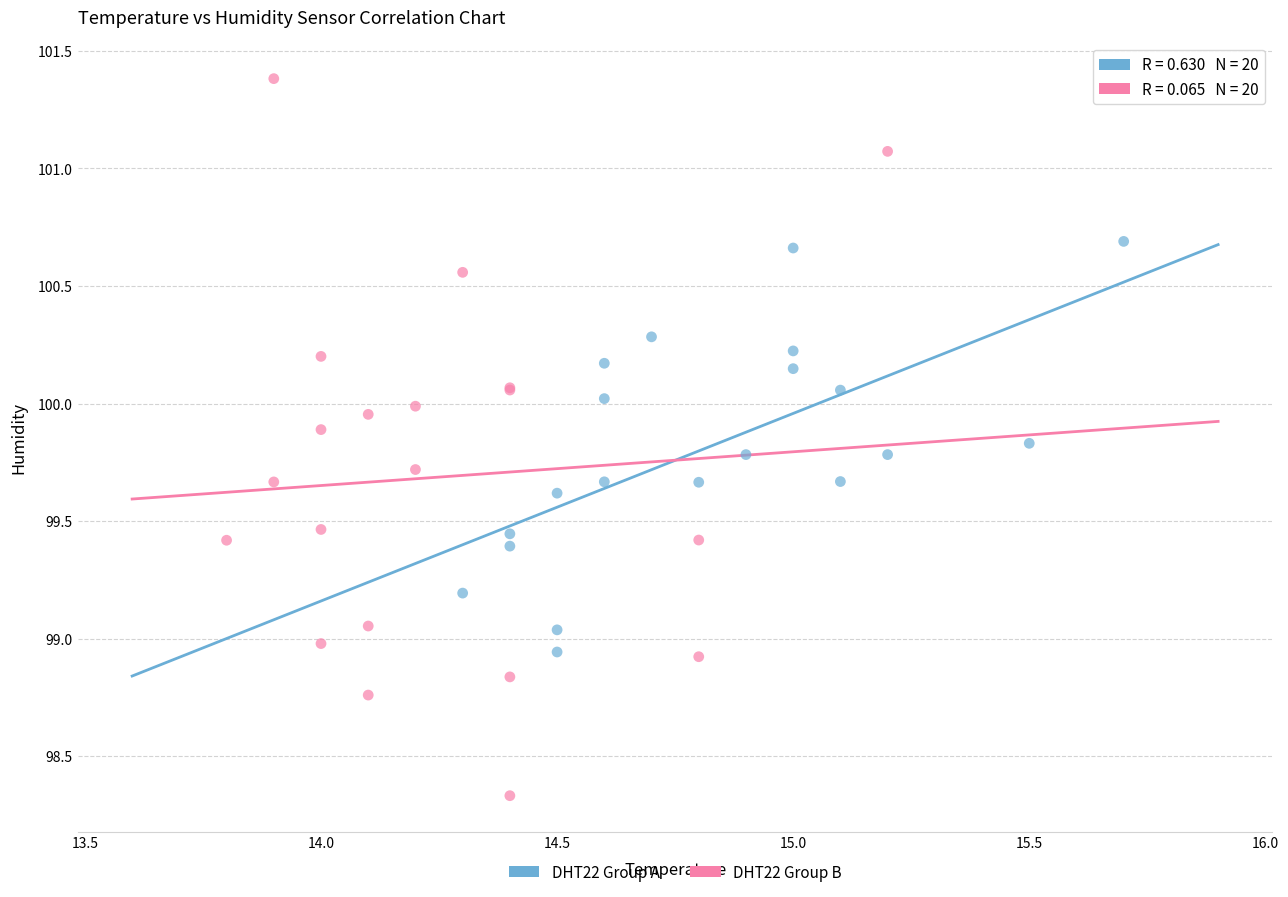

Which series reaches the minimum Y coordinate?

DHT22 Group B